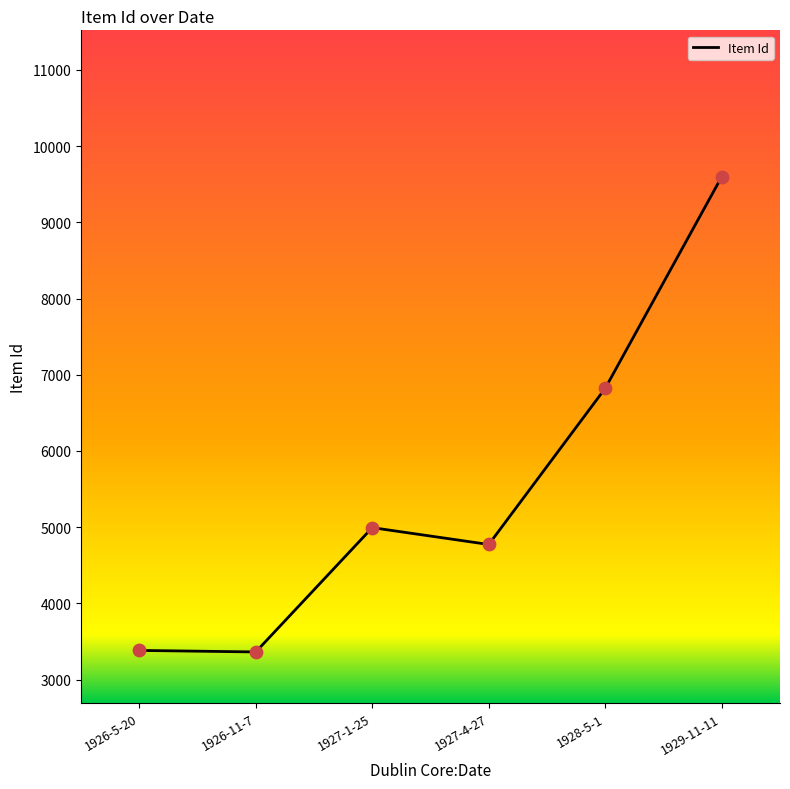

Between 1926-5-20 and 1928-5-1, which is larger?

1928-5-1